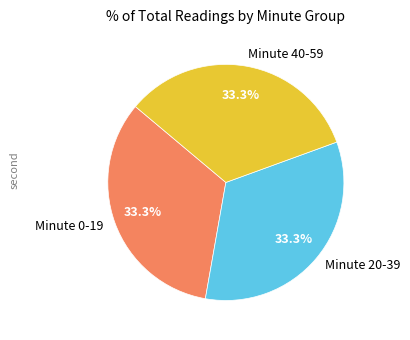

What percentage is NOT represented by Minute 40-59?

66.7%